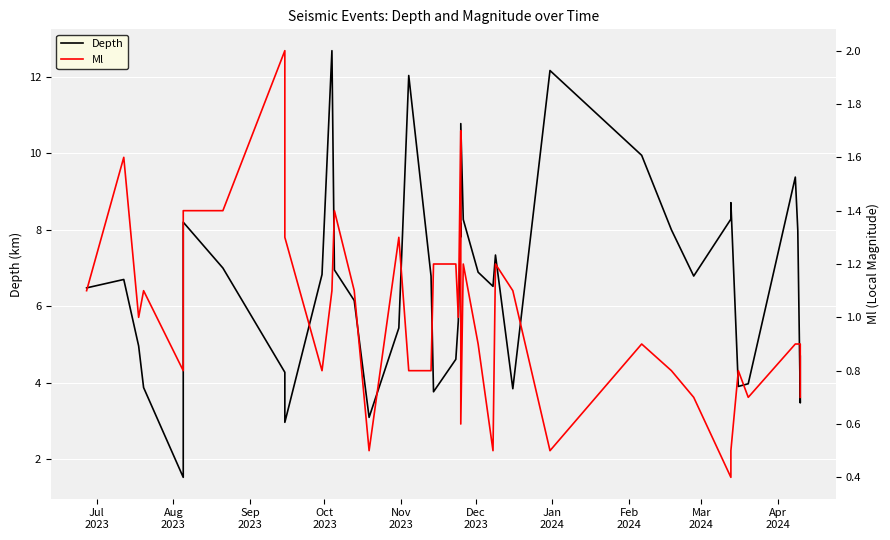

What is the sum of all Ml values?

40.1